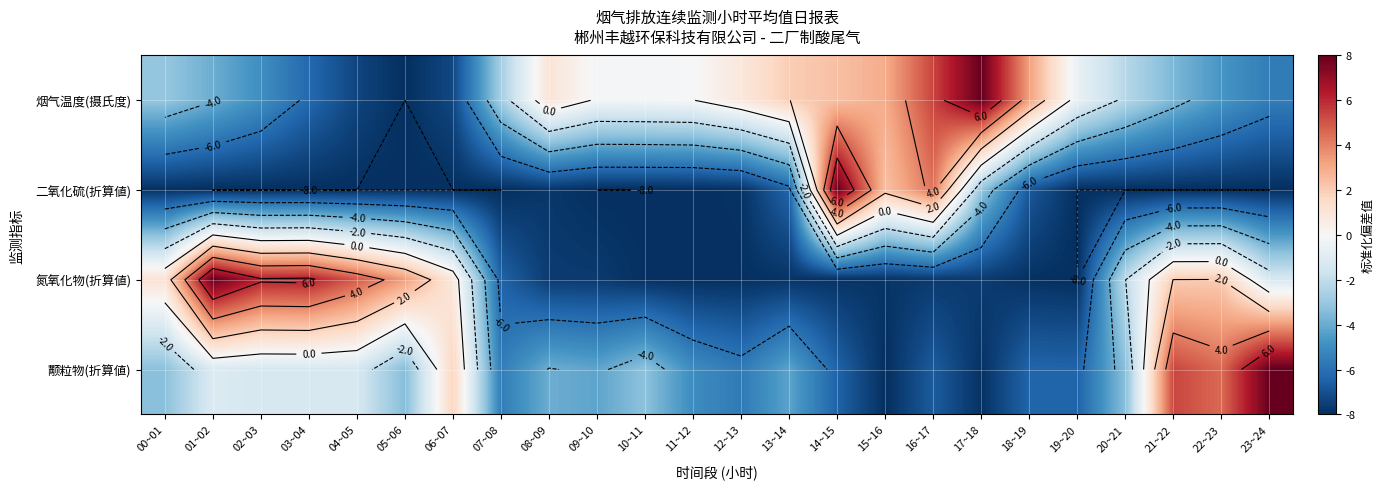

What is the minimum value shown in the chart?

-8.0